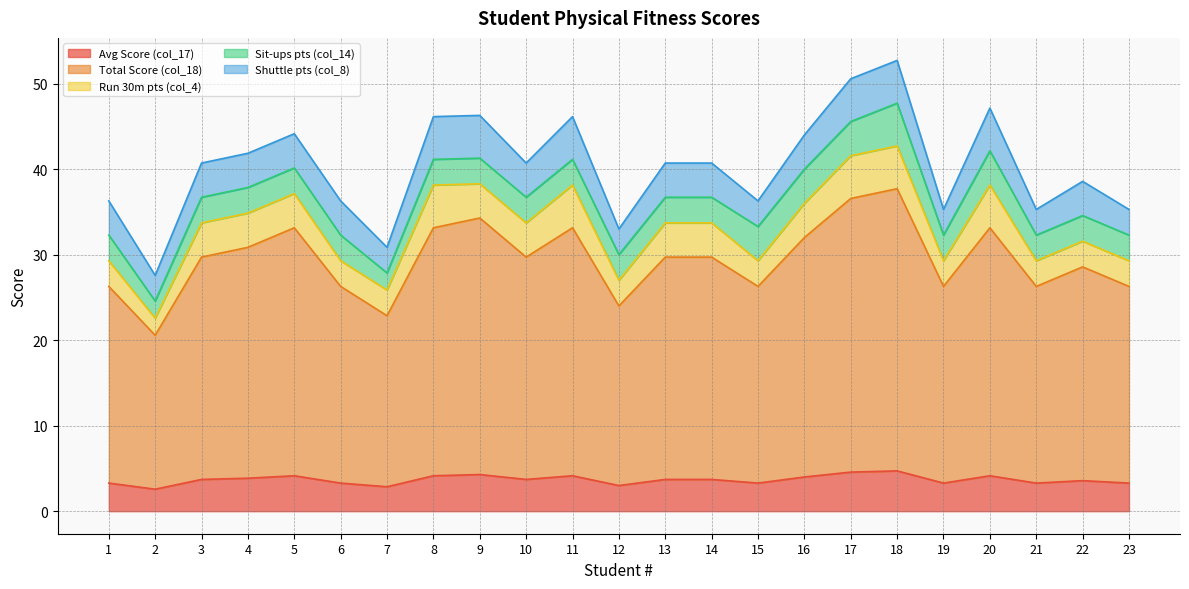

Reading left to right, list all the values displayed in this chart.

Avg Score (col_17): 1=3.3	2=2.6	3=3.7	4=3.9	5=4.1	6=3.3	7=2.9	8=4.1	9=4.3	10=3.7	11=4.1	12=3.0	13=3.7	14=3.7	15=3.3	16=4.0	17=4.6	18=4.7	19=3.3	20=4.1	21=3.3	22=3.6	23=3.3
Total Score (col_18): 1=23.0	2=18.0	3=26.0	4=27.0	5=29.0	6=23.0	7=20.0	8=29.0	9=30.0	10=26.0	11=29.0	12=21.0	13=26.0	14=26.0	15=23.0	16=28.0	17=32.0	18=33.0	19=23.0	20=29.0	21=23.0	22=25.0	23=23.0
Run 30m pts (col_4): 1=3.0	2=2.0	3=4.0	4=4.0	5=4.0	6=3.0	7=3.0	8=5.0	9=4.0	10=4.0	11=5.0	12=3.0	13=4.0	14=4.0	15=3.0	16=4.0	17=5.0	18=5.0	19=3.0	20=5.0	21=3.0	22=3.0	23=3.0
Sit-ups pts (col_14): 1=3.0	2=2.0	3=3.0	4=3.0	5=3.0	6=3.0	7=2.0	8=3.0	9=3.0	10=3.0	11=3.0	12=3.0	13=3.0	14=3.0	15=4.0	16=4.0	17=4.0	18=5.0	19=3.0	20=4.0	21=3.0	22=3.0	23=3.0
Shuttle pts (col_8): 1=4.0	2=3.0	3=4.0	4=4.0	5=4.0	6=4.0	7=3.0	8=5.0	9=5.0	10=4.0	11=5.0	12=3.0	13=4.0	14=4.0	15=3.0	16=4.0	17=5.0	18=5.0	19=3.0	20=5.0	21=3.0	22=4.0	23=3.0